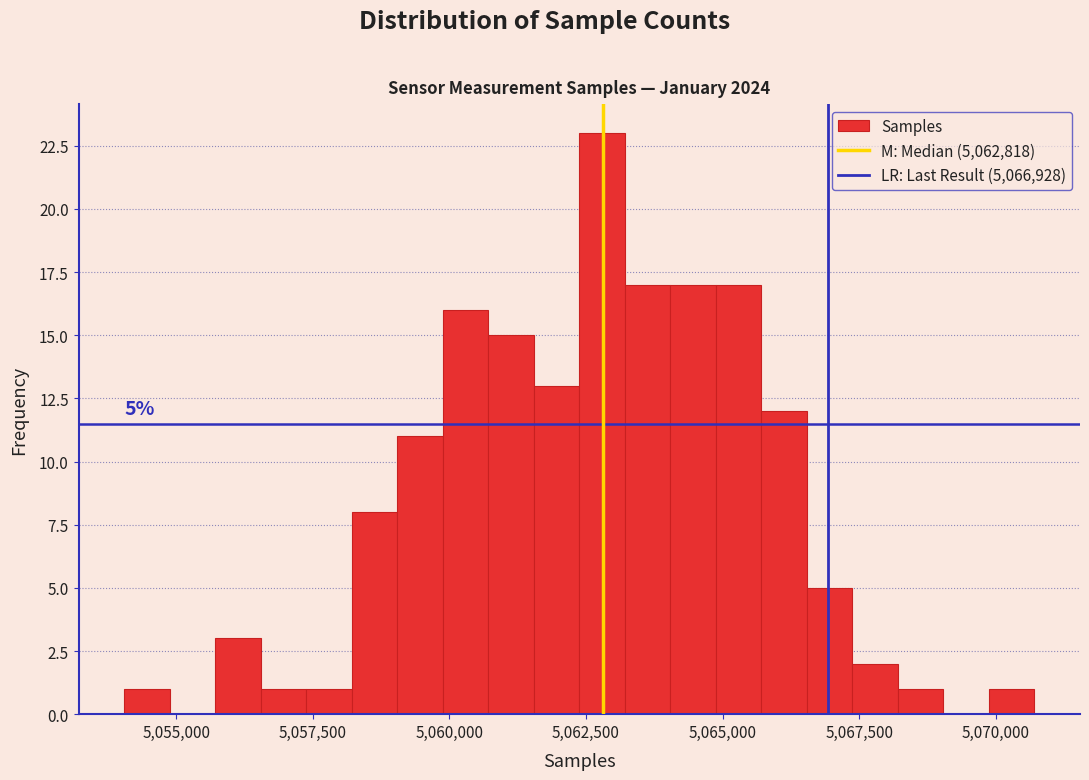

Read against the x-axis, roughly where is the centre of the tallest bar?

5063000